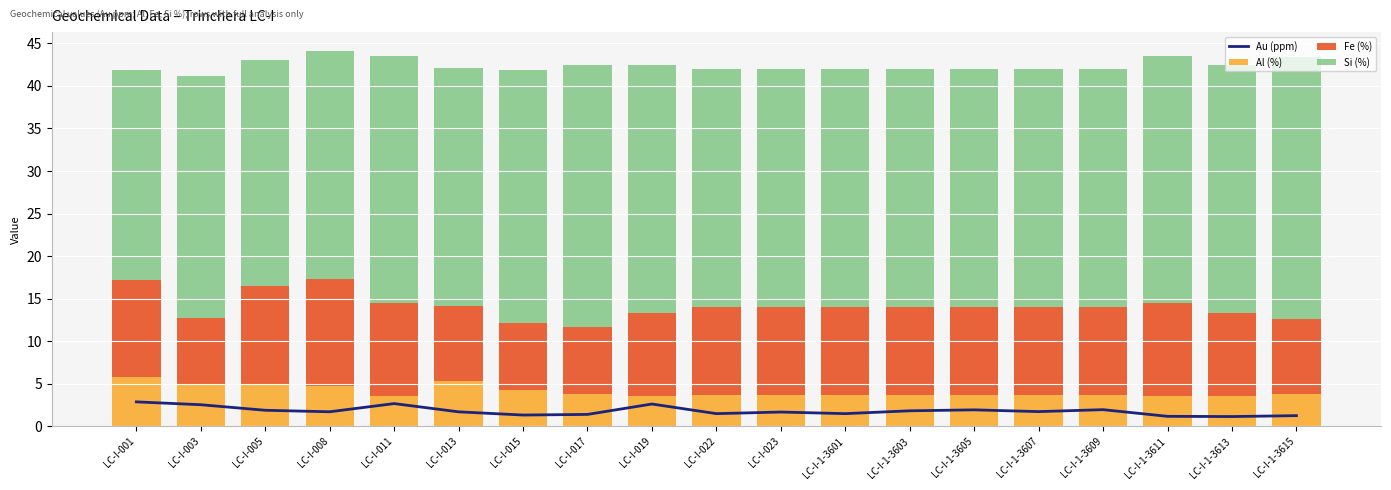

At which label does Fe (%) reach its peak?

LC-I-008